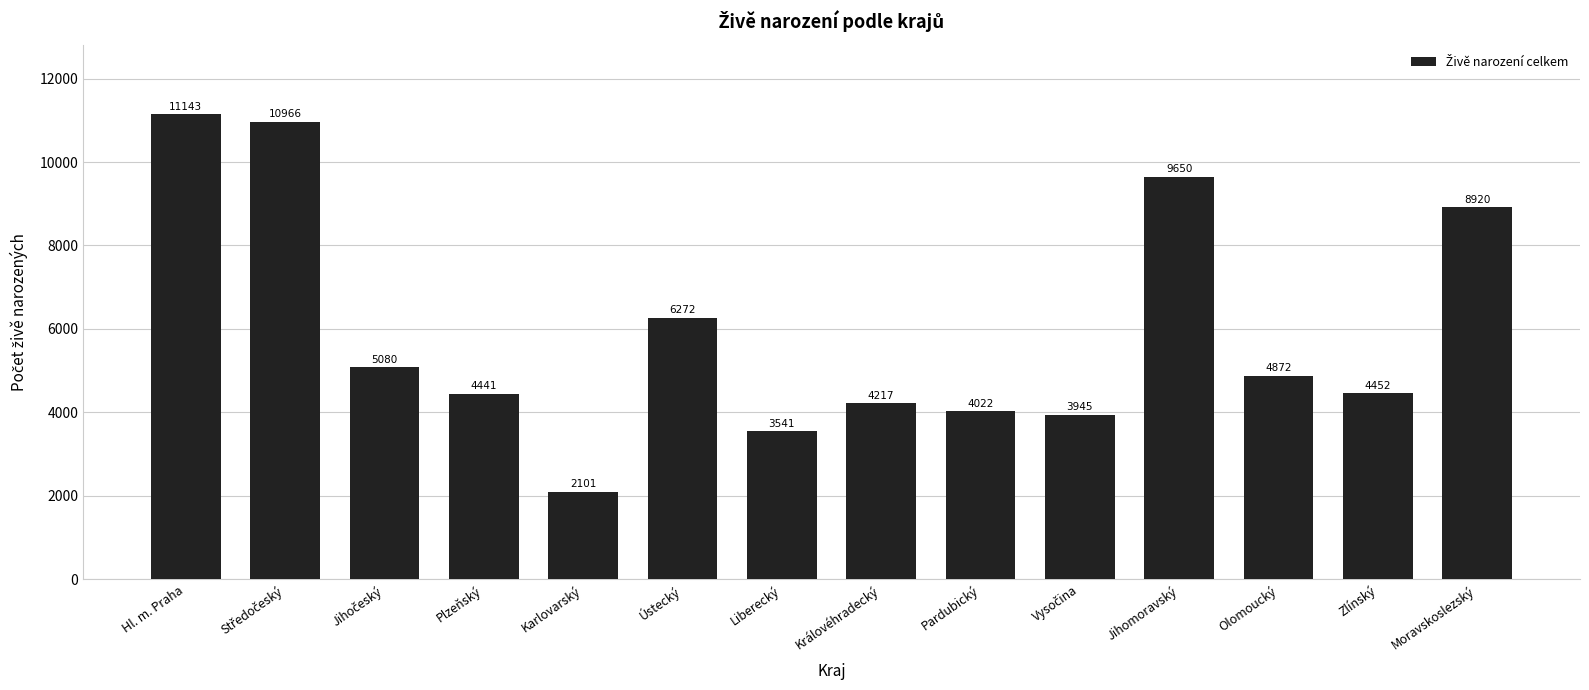

How many distinct data groups are displayed?

1